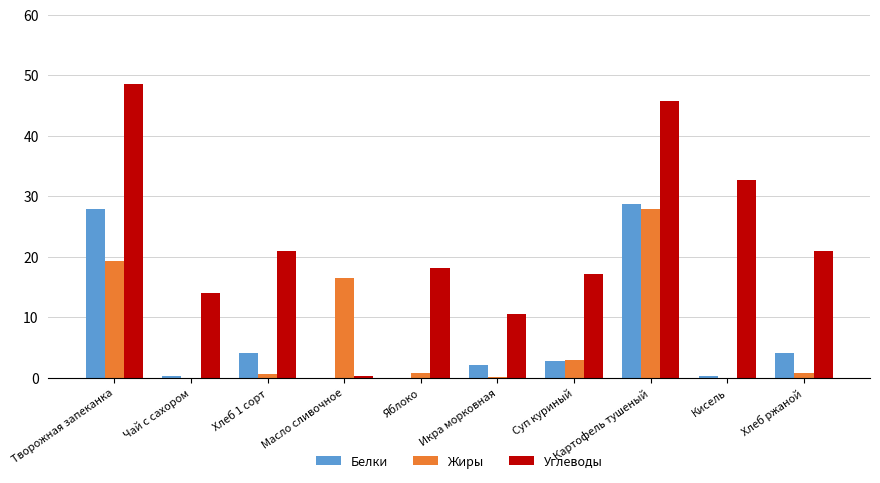

Which series has the largest total across all categories?

Углеводы